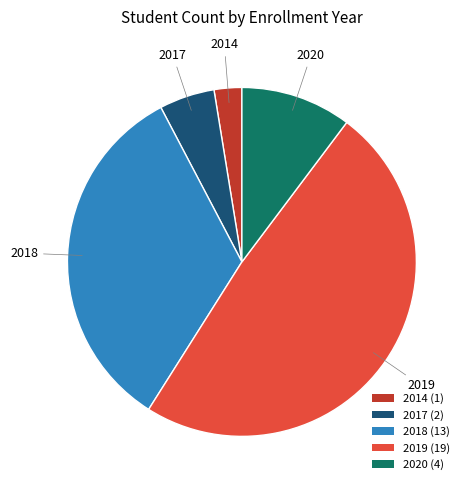

The 2017 (2) slice represents 5% of the pie. True or false?

True